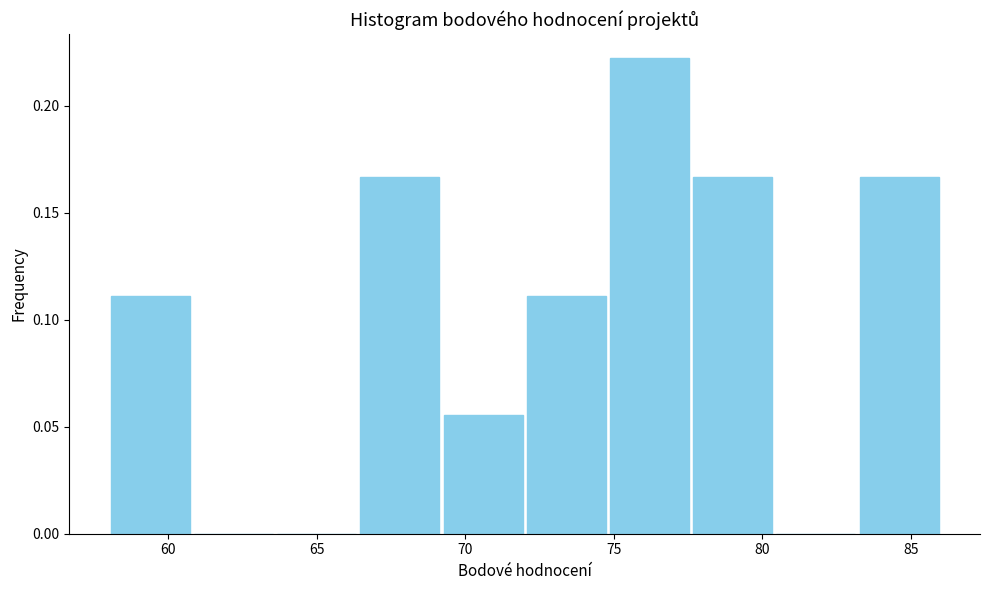

How tall is the bar that spans 66.4 to 69.2 on the x-axis? Neither the bar edges nor the heights are printed on the chart, so give them approximately, as read against the axes.

0.165